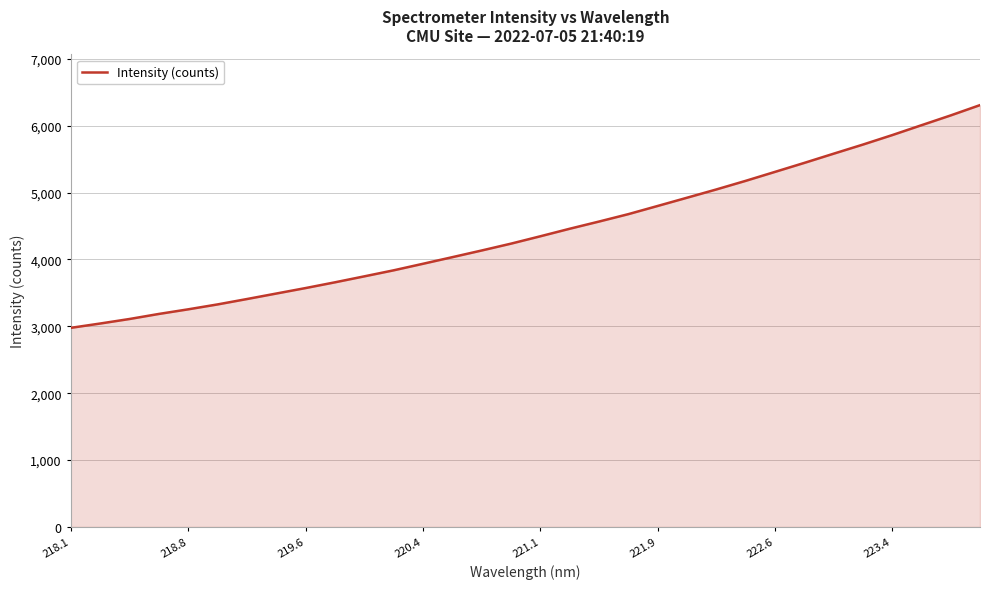

What is the difference between the maximum and minimum values?

3331.0